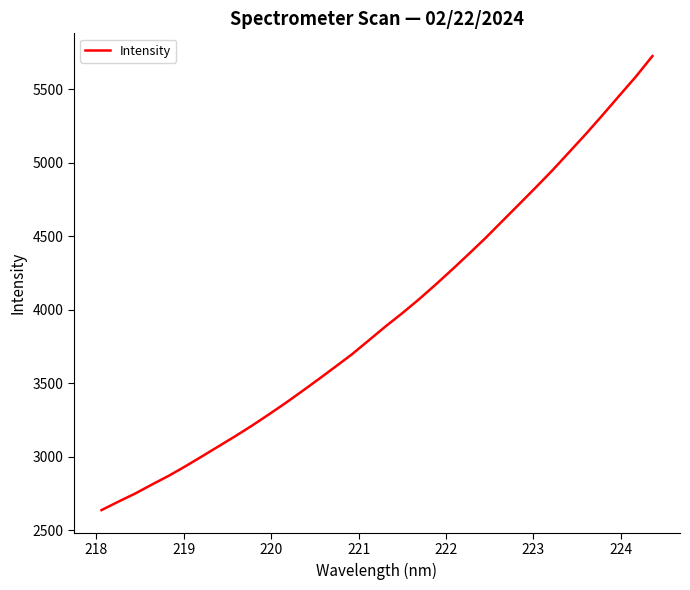

Reading left to right, list all the values displayed in this chart.

2637.3	2694.3	2749.2	2810.3	2869.4	2934.2	3002.2	3071.1	3140.0	3211.8	3287.3	3365.0	3445.9	3528.7	3613.1	3698.7	3792.7	3887.1	3977.1	4071.4	4171.6	4275.1	4381.6	4489.8	4604.1	4718.0	4832.6	4949.4	5072.5	5195.8	5324.4	5455.9	5586.4	5727.2